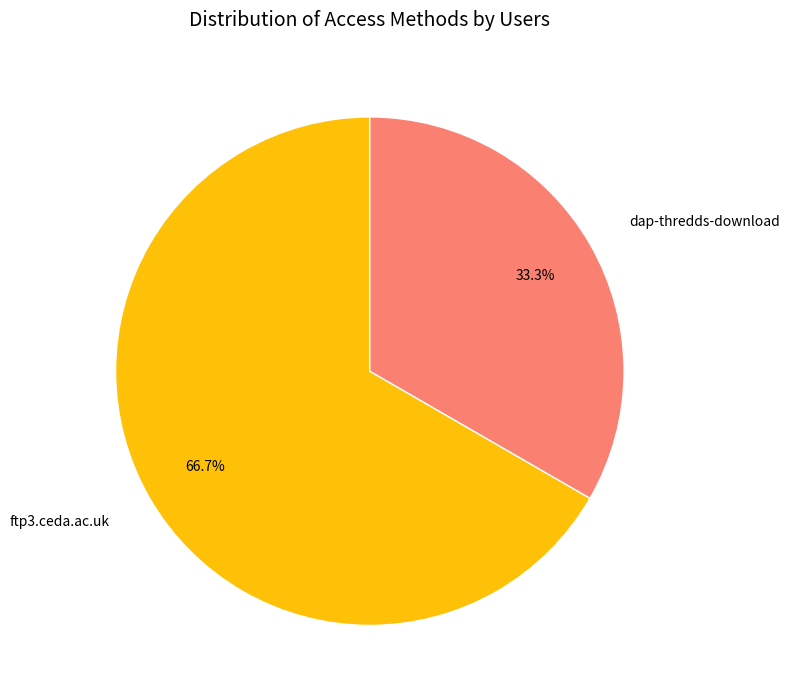

Is it true that dap-thredds-download is 33% of the pie?

True